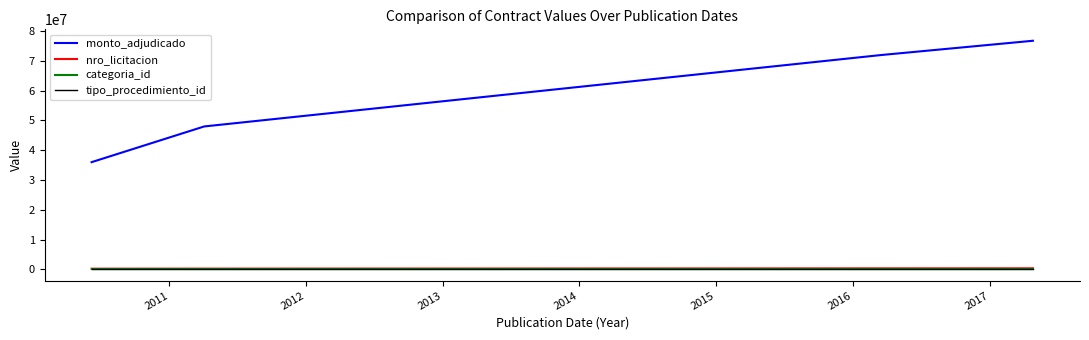

What is the greatest value displayed?

76800000